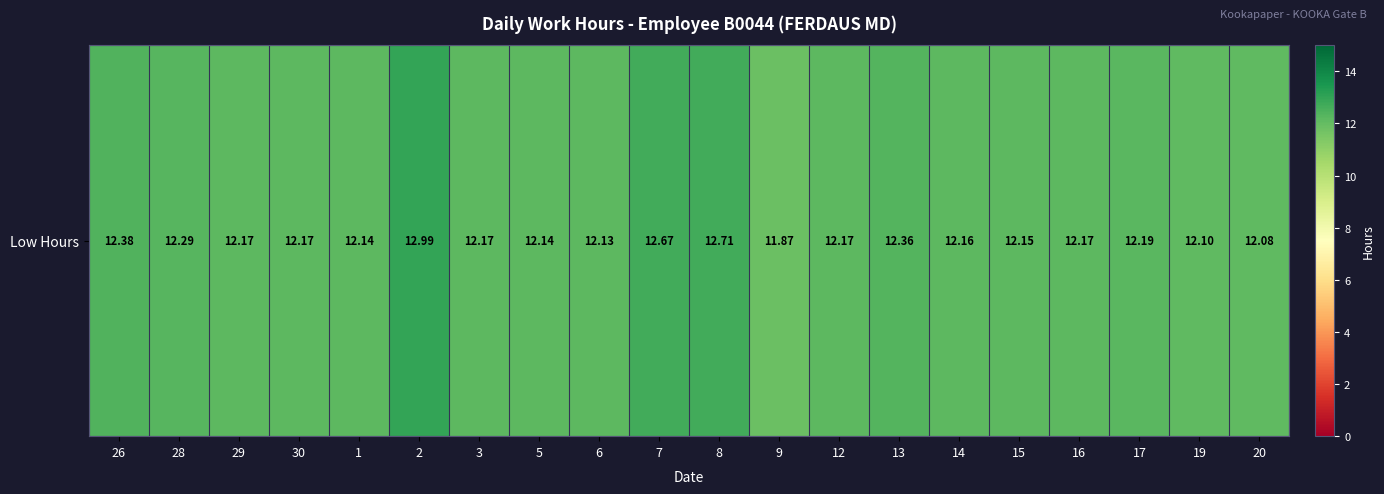

Which label corresponds to the largest value in the chart?

2